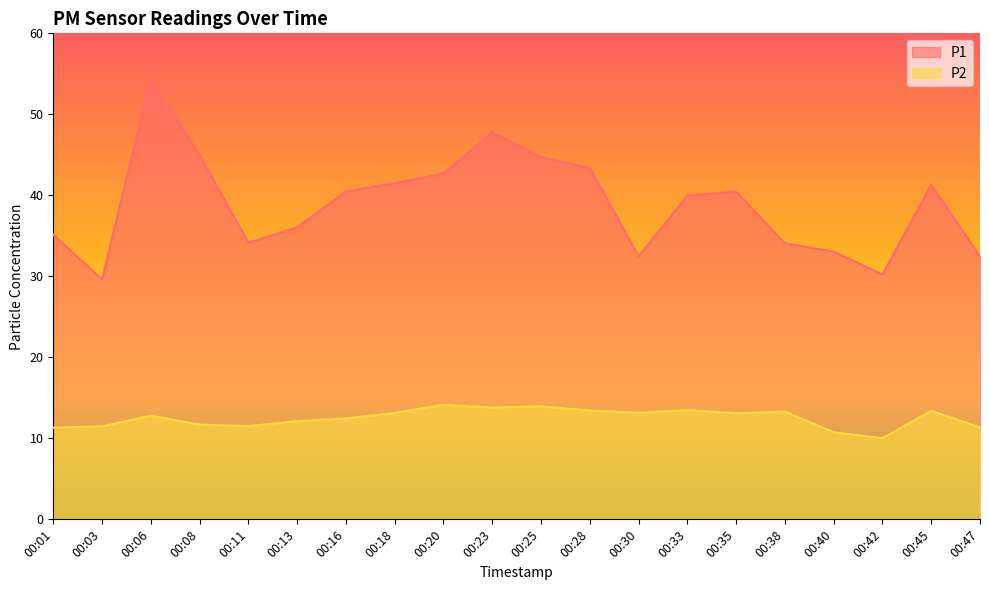

Does the chart have visible grid lines?

No